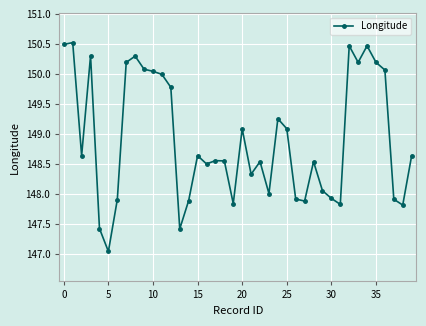

What is the smallest value displayed?

147.0